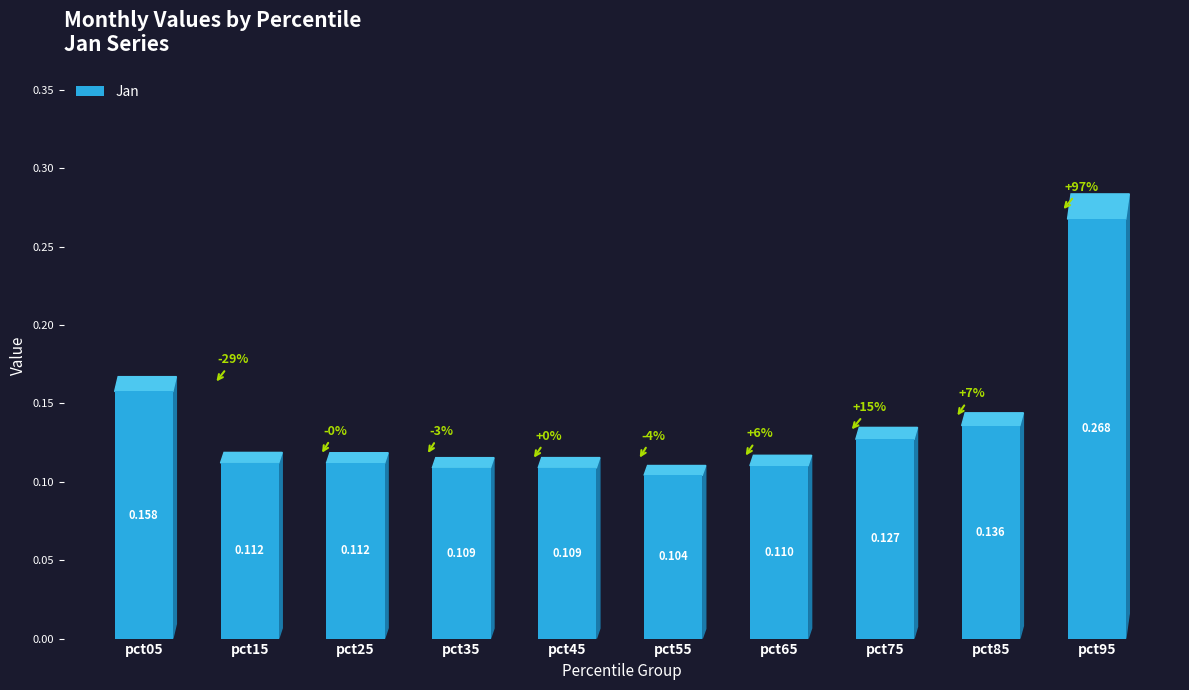

How many bars are there in total?

10